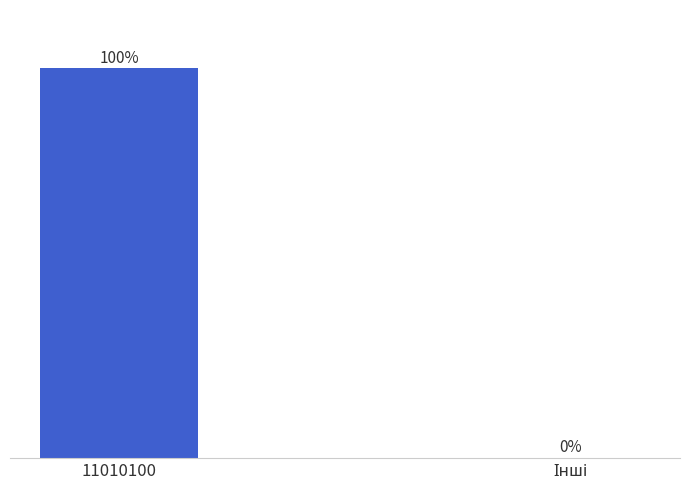

Is it true that the value at Інші is -39?

False